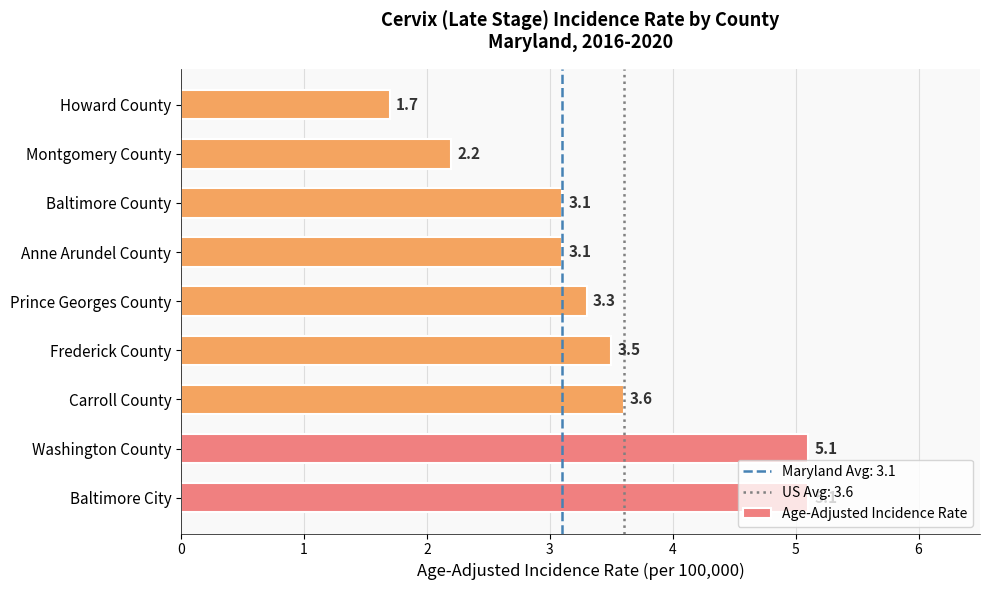

How many values exceed 3?

7